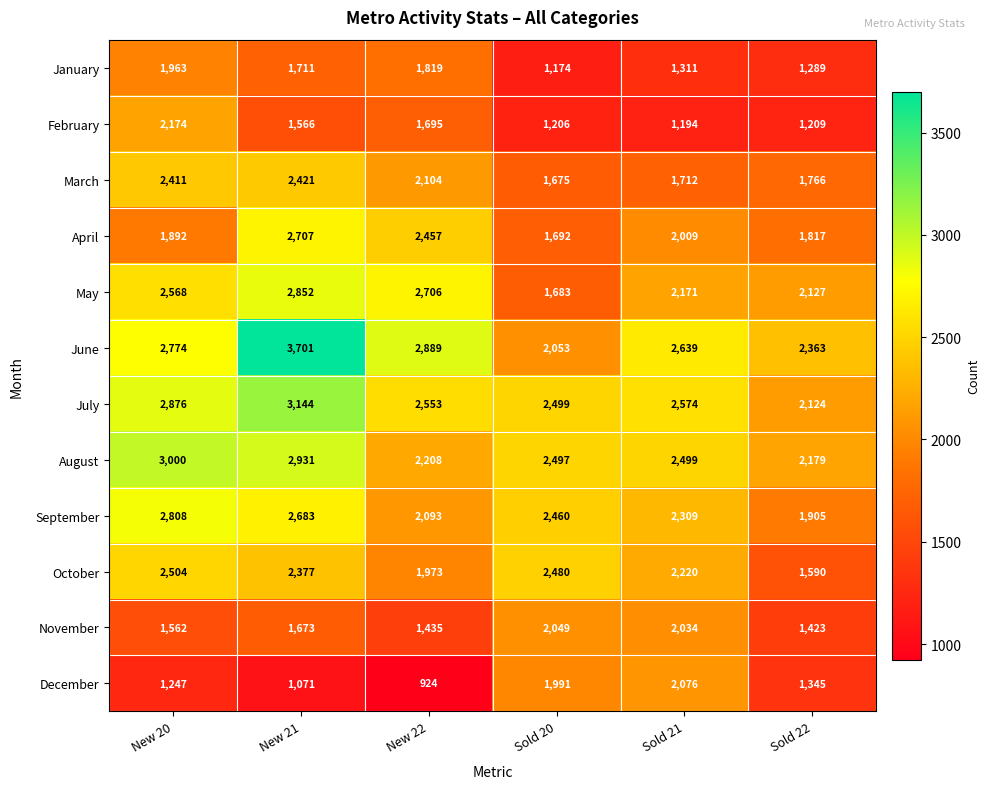

Between New 22 and Sold 20, which series saw the biggest shift?

December